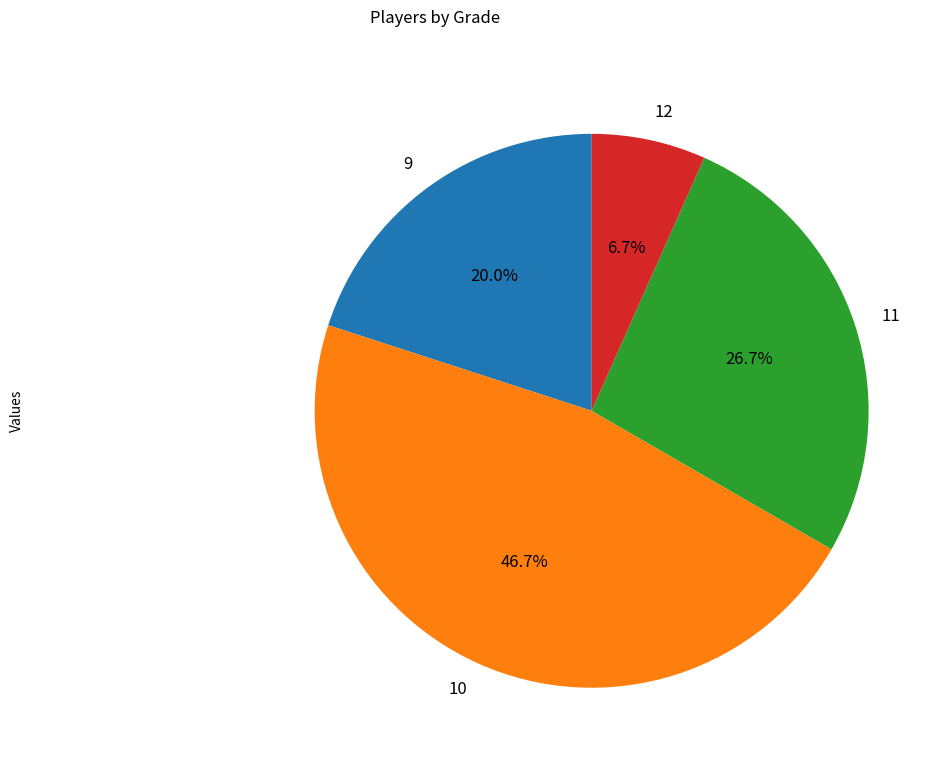

To the nearest percent, what is the combined percentage of 11 and 12?

33%